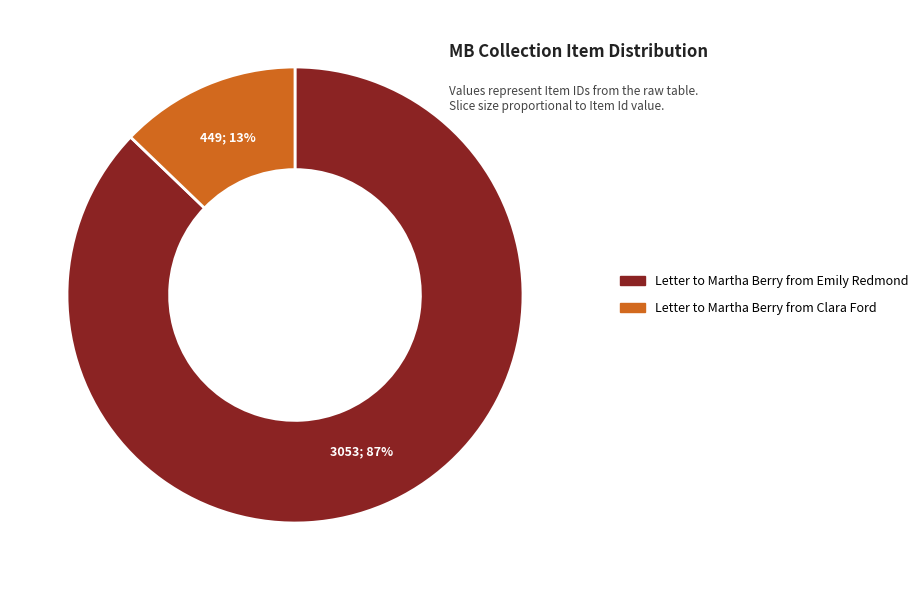

The Letter to Martha Berry from Clara Ford slice represents 13% of the pie. True or false?

True